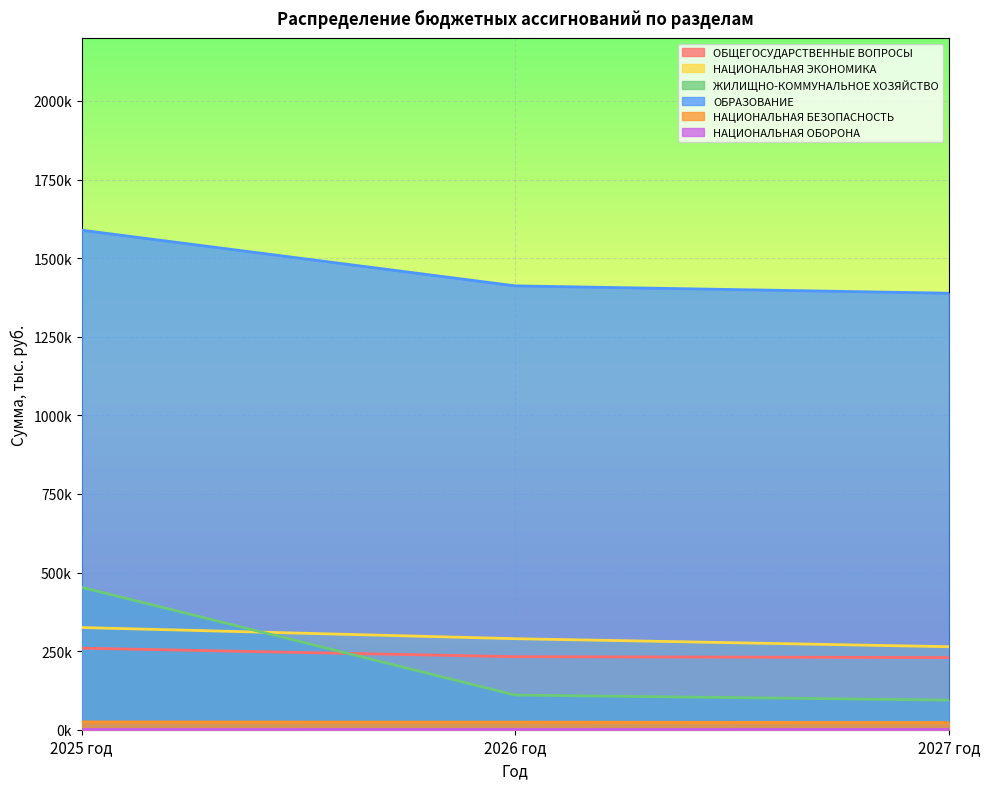

What is the approximate value of ЖИЛИЩНО-КОММУНАЛЬНОЕ ХОЗЯЙСТВО at 2026 год?

110245.6